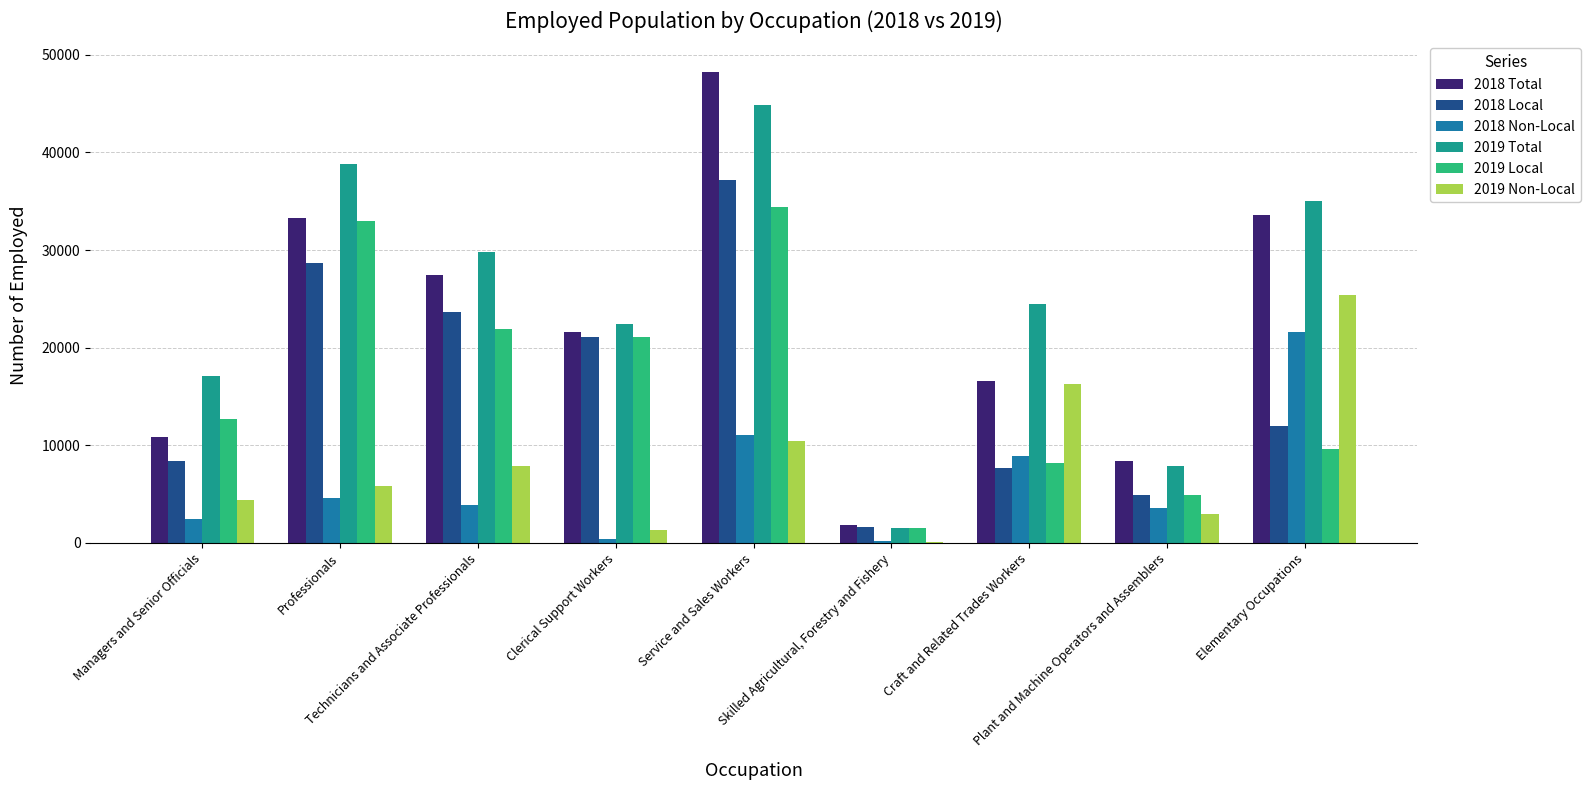

The 2019 Total series shows 44858 at Service and Sales Workers. True or false?

True